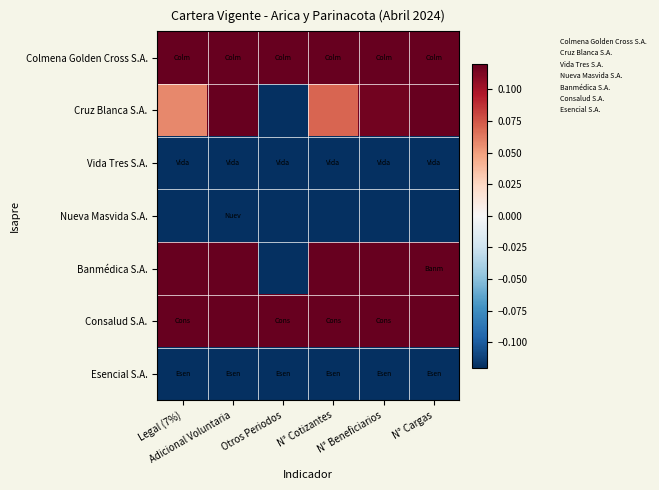

Reading left to right, transcribe all the data shown in this chart.

Colmena Golden Cross S.A.: Legal (7%)=1.0	Adicional Voluntaria=1.0	Otros Periodos=1.0	N° Cotizantes=1.0	N° Beneficiarios=1.0	N° Cargas=1.0
Cruz Blanca S.A.: Legal (7%)=0.1	Adicional Voluntaria=0.1	Otros Periodos=-0.2	N° Cotizantes=0.1	N° Beneficiarios=0.1	N° Cargas=0.2
Vida Tres S.A.: Legal (7%)=-1.0	Adicional Voluntaria=-0.9	Otros Periodos=-1.0	N° Cotizantes=-1.0	N° Beneficiarios=-1.0	N° Cargas=-1.0
Nueva Masvida S.A.: Legal (7%)=-0.2	Adicional Voluntaria=-0.6	Otros Periodos=-0.3	N° Cotizantes=-0.1	N° Beneficiarios=-0.2	N° Cargas=-0.3
Banmédica S.A.: Legal (7%)=0.3	Adicional Voluntaria=0.2	Otros Periodos=-0.4	N° Cotizantes=0.3	N° Beneficiarios=0.4	N° Cargas=0.7
Consalud S.A.: Legal (7%)=0.6	Adicional Voluntaria=0.4	Otros Periodos=0.6	N° Cotizantes=0.8	N° Beneficiarios=0.7	N° Cargas=0.5
Esencial S.A.: Legal (7%)=-1.0	Adicional Voluntaria=-1.0	Otros Periodos=-1.0	N° Cotizantes=-1.0	N° Beneficiarios=-1.0	N° Cargas=-1.0